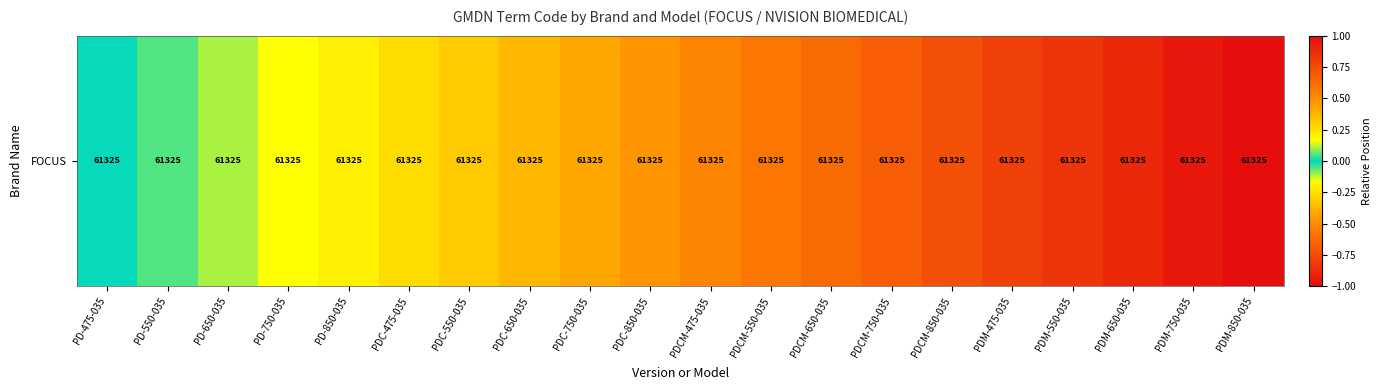

Which label corresponds to the largest value in the chart?

PDM-850-035